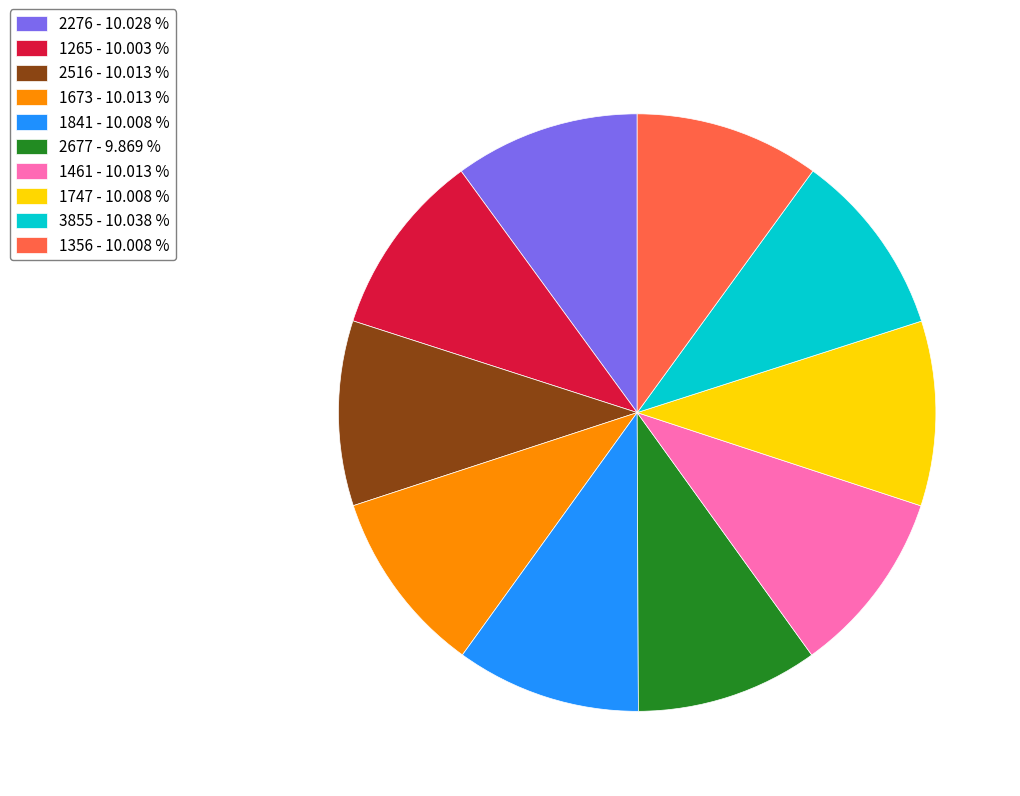

Is the sum of 3855 - 10.038 % and 1461 - 10.013 % greater than half?

No